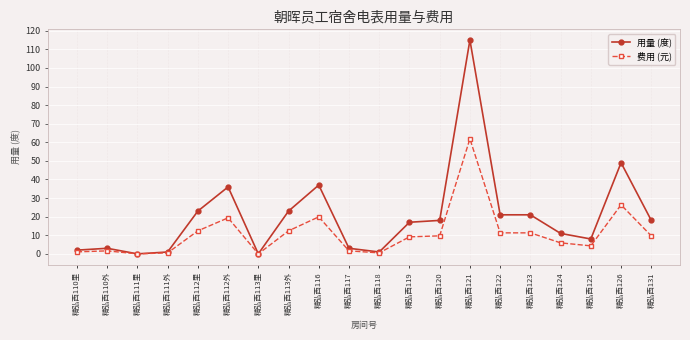

Reading left to right, what are all the values shown in this chart?

用量 (度): 精弘西110里=2.0	精弘西110外=3.0	精弘西111里=0.0	精弘西111外=1.0	精弘西112里=23.0	精弘西112外=36.0	精弘西113里=0.0	精弘西113外=23.0	精弘西116=37.0	精弘西117=3.0	精弘西118=1.0	精弘西119=17.0	精弘西120=18.0	精弘西121=115.0	精弘西122=21.0	精弘西123=21.0	精弘西124=11.0	精弘西125=8.0	精弘西126=49.0	精弘西131=18.0
费用 (元): 精弘西110里=1.1	精弘西110外=1.6	精弘西111里=0.0	精弘西111外=0.5	精弘西112里=12.4	精弘西112外=19.4	精弘西113里=0.0	精弘西113外=12.4	精弘西116=19.9	精弘西117=1.6	精弘西118=0.5	精弘西119=9.1	精弘西120=9.7	精弘西121=61.9	精弘西122=11.3	精弘西123=11.3	精弘西124=5.9	精弘西125=4.3	精弘西126=26.4	精弘西131=9.7